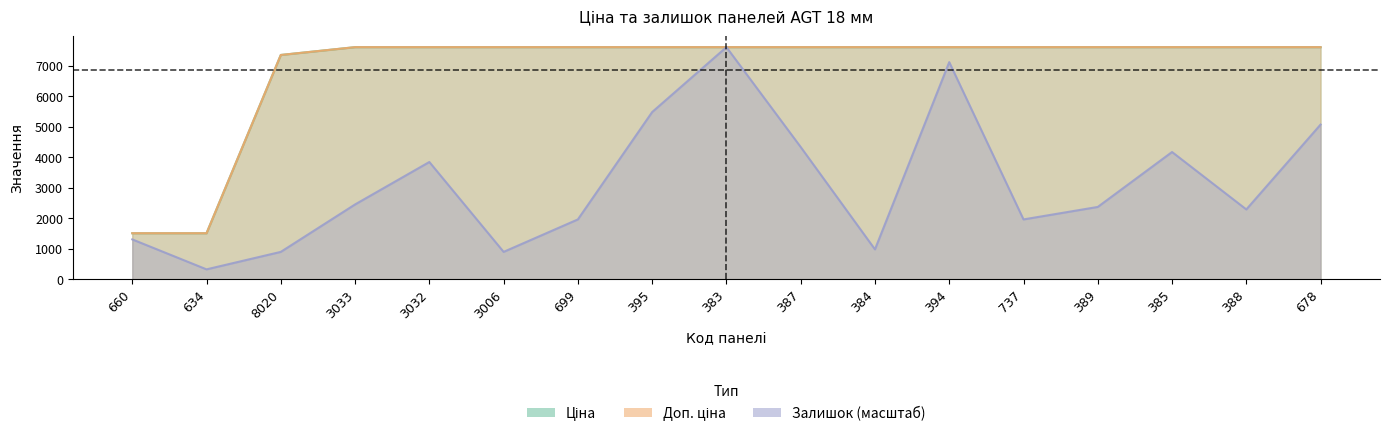

Which label corresponds to the smallest value in the chart?

634